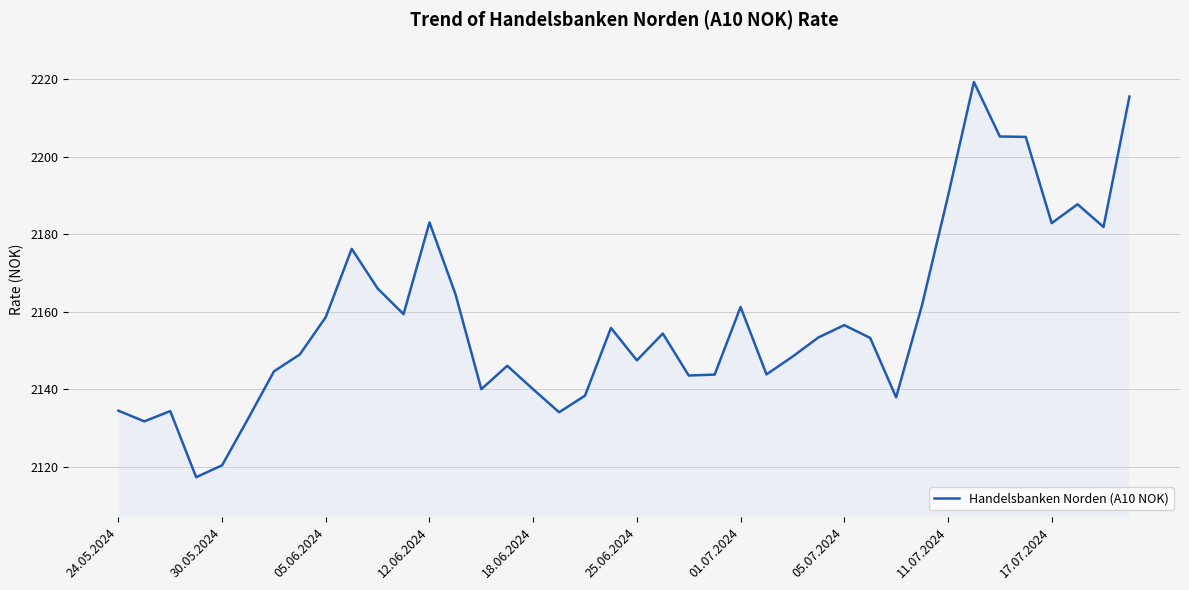

What is the difference between the maximum and minimum values?

101.9